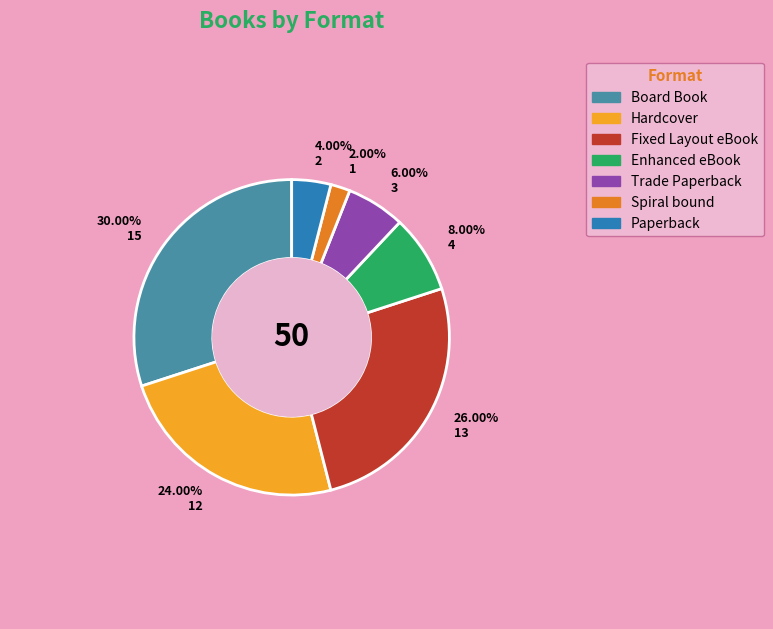

Approximately how many times larger is the value at Fixed Layout eBook compared to Board Book?

0.9